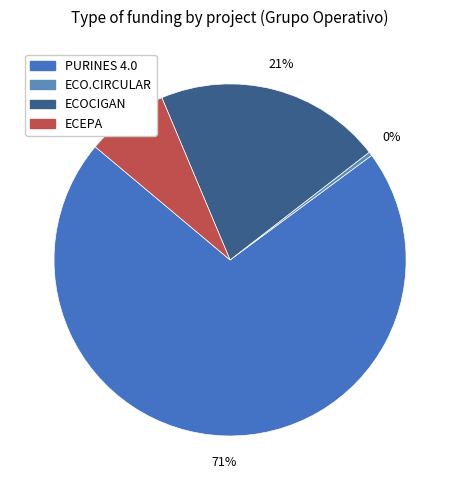

Combined, do PURINES 4.0 and ECEPA account for over 50%?

Yes